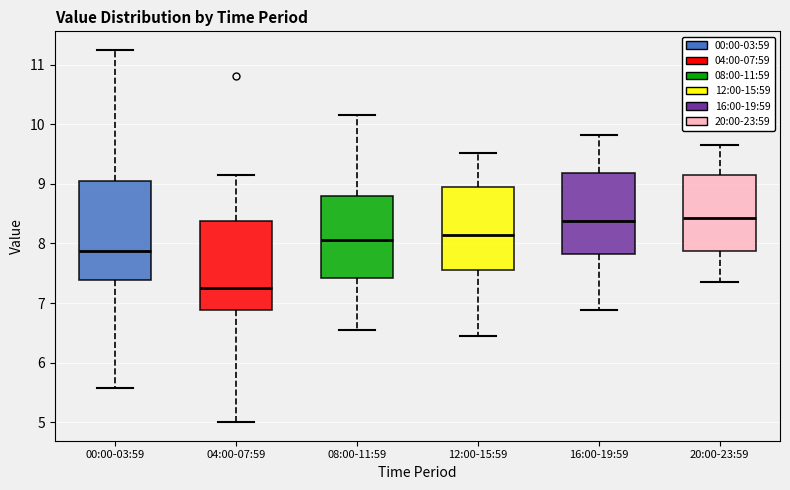

Reading left to right, read every box against the y-axis: the position of its median line, the range the box covers, and the ends of its whiskers. The values are not printed on the chart, so give them approximately, as read against the axis.

00:00-03:59: median 7.9, box 7.4 to 9.1, whiskers 5.6 to 11.3
04:00-07:59: median 7.3, box 6.9 to 8.4, whiskers 5.0 to 9.2
08:00-11:59: median 8.1, box 7.4 to 8.8, whiskers 6.6 to 10.2
12:00-15:59: median 8.2, box 7.6 to 9.0, whiskers 6.5 to 9.5
16:00-19:59: median 8.4, box 7.8 to 9.2, whiskers 6.9 to 9.8
20:00-23:59: median 8.4, box 7.9 to 9.2, whiskers 7.4 to 9.7